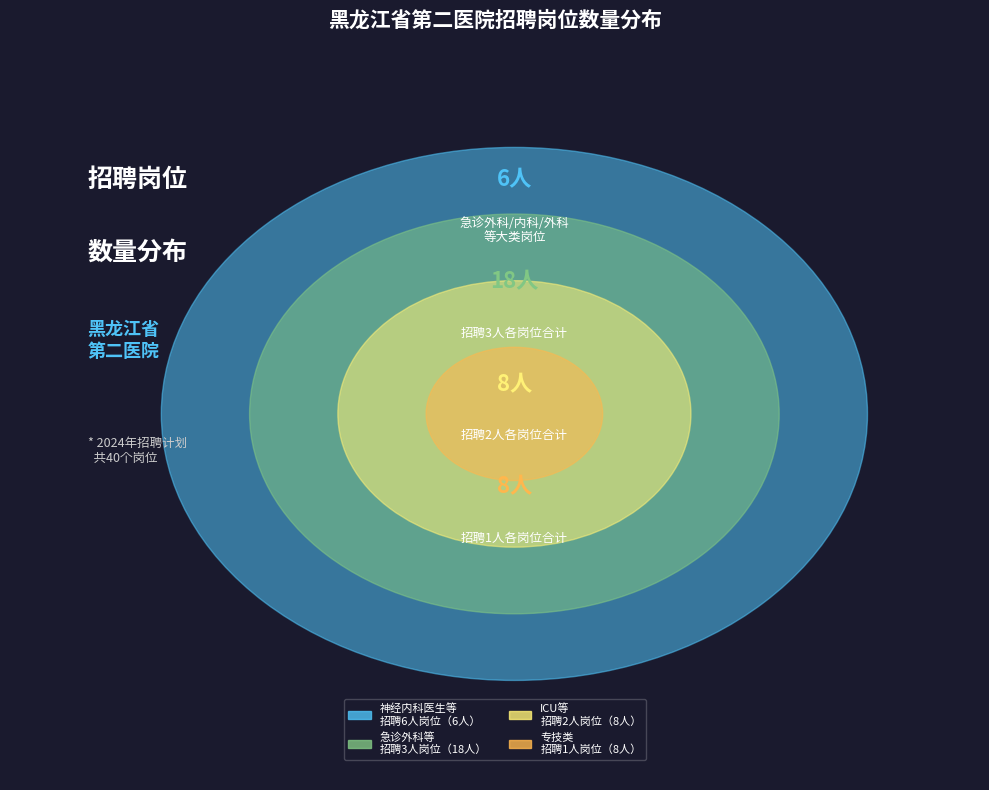

The 药剂科药师 slice represents 1% of the pie. True or false?

False